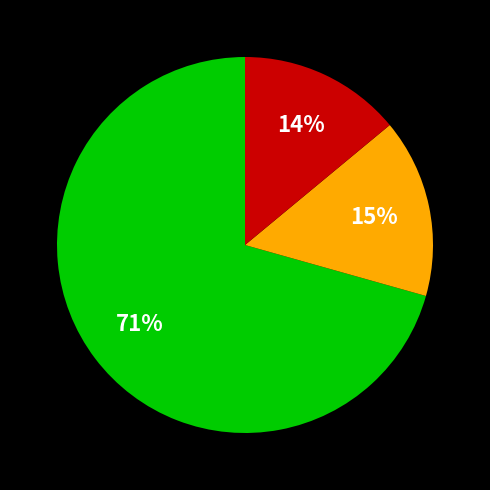

To the nearest percent, what is the difference between the largest and smallest slice percentages?

57%